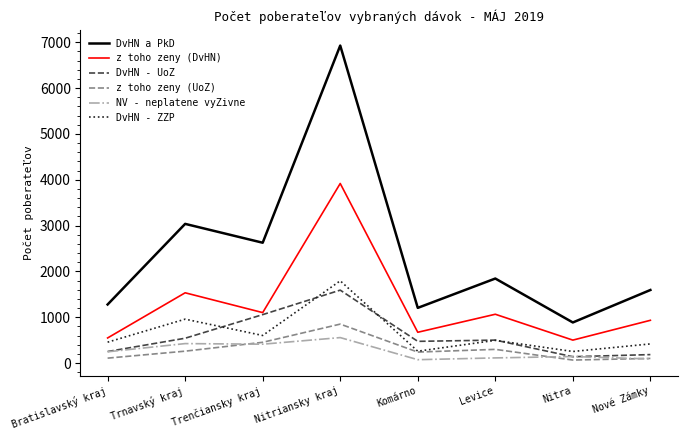

The value of DvHN - ZZP at Komárno is 261. True or false?

True